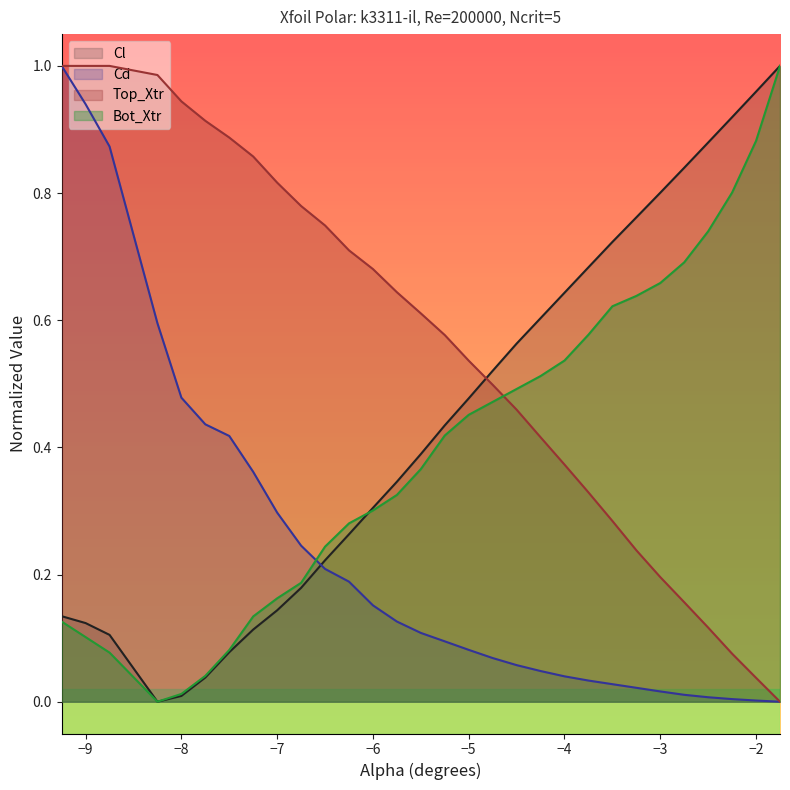

What is the difference between the maximum and minimum values in the Bot_Xtr series?

1.0